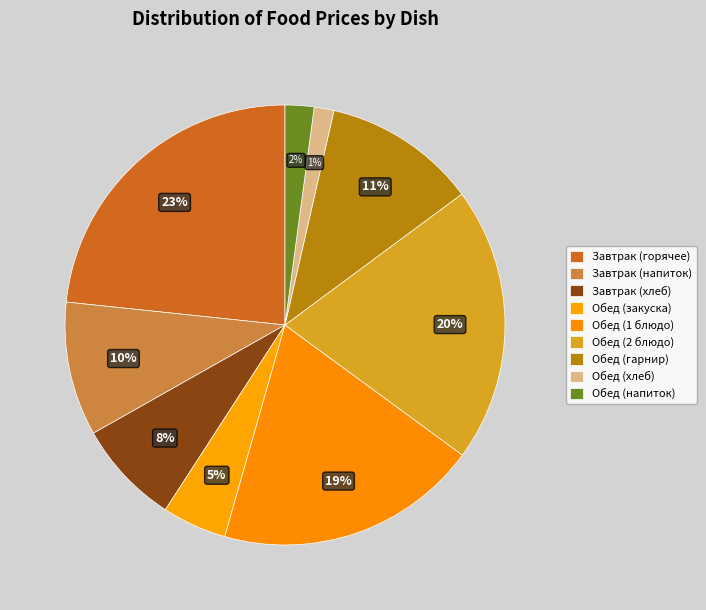

Count the number of slices in the pie.

9